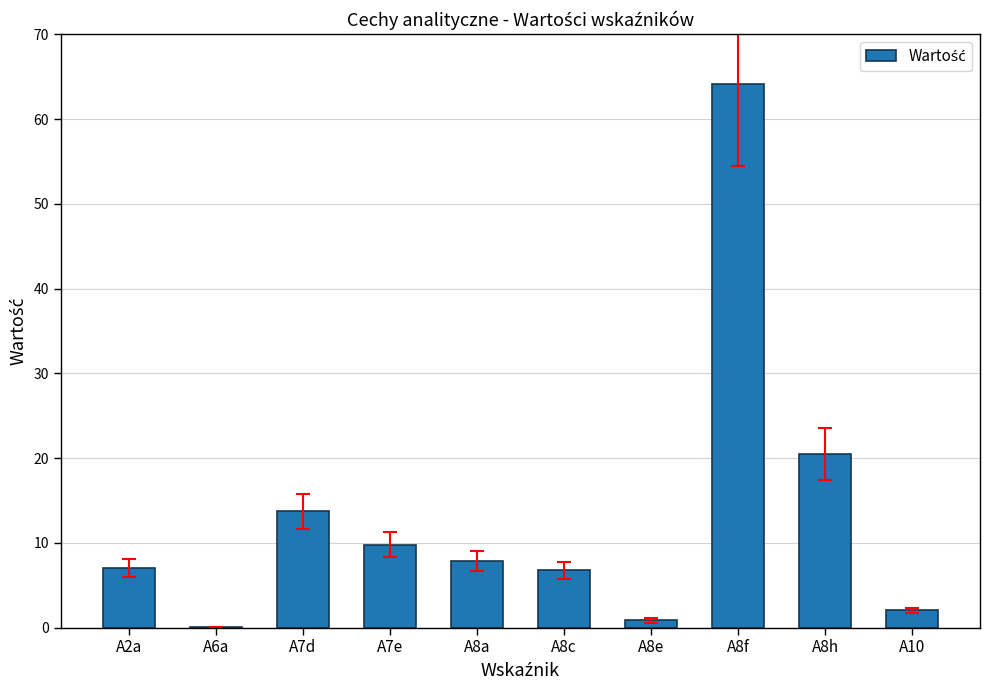

Which has a higher value, A8c or A7d?

A7d